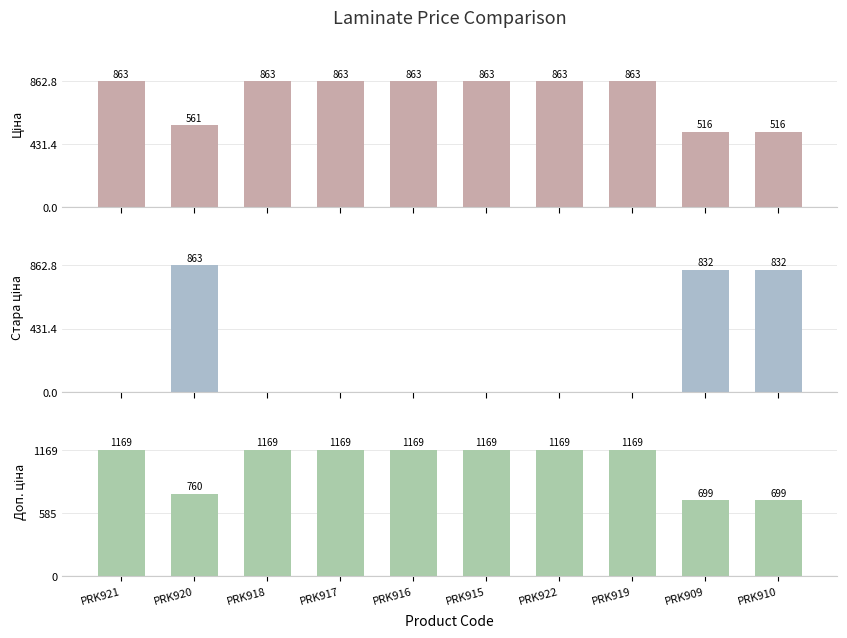

What is the maximum value shown in the chart?

1169.2